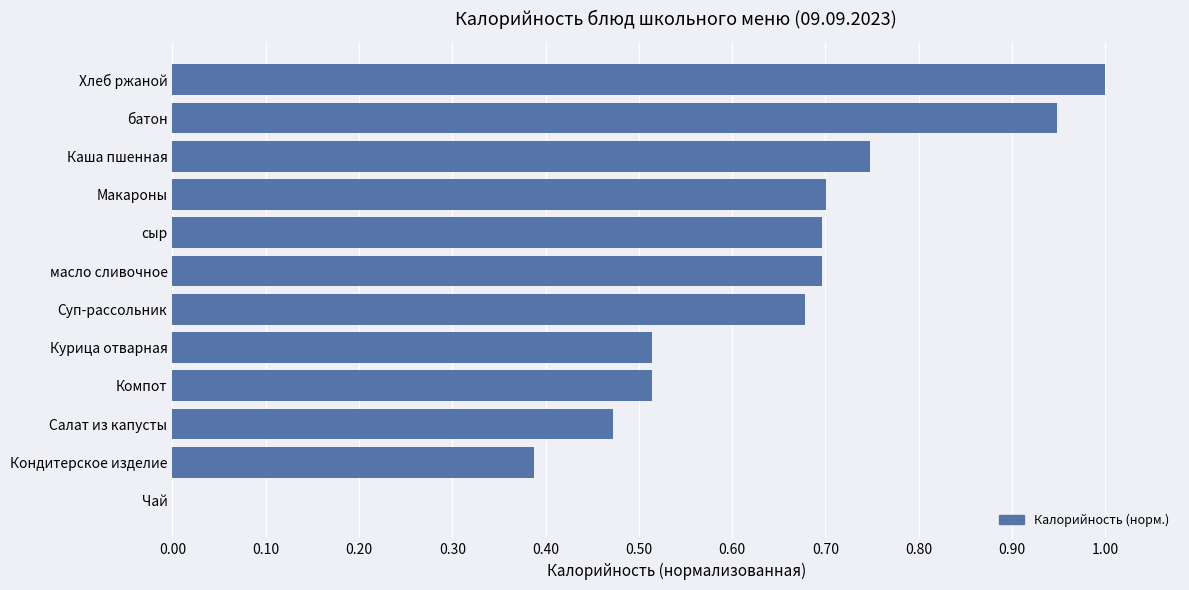

At which category does the chart reach its peak across all series?

Хлеб ржаной